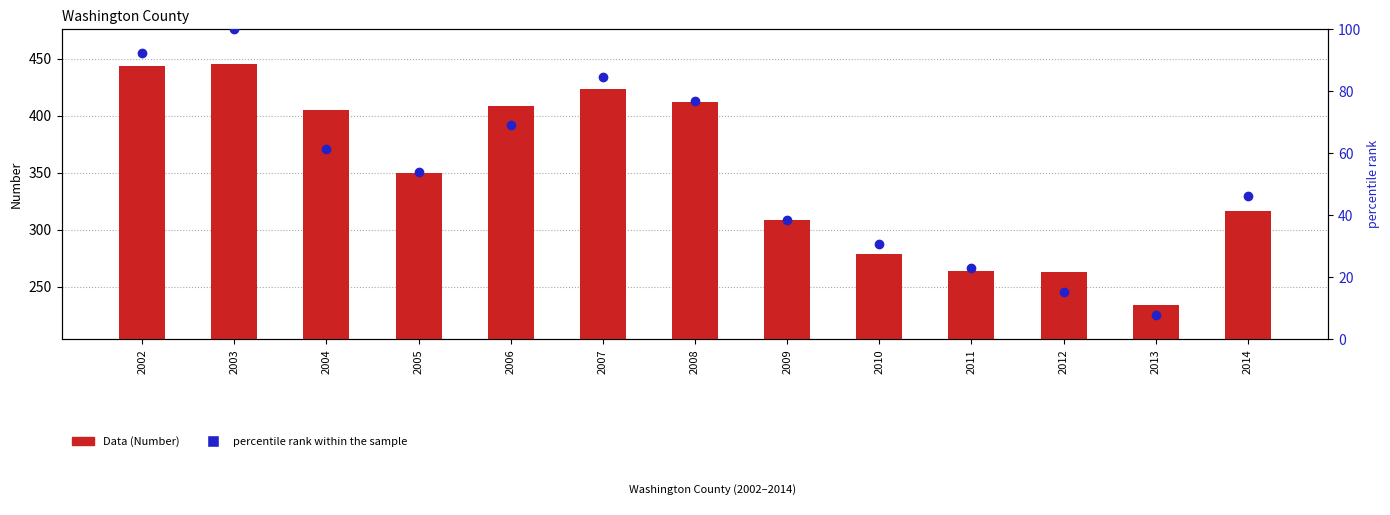

What are all the series names shown in the legend?

Data (Number), percentile rank within the sample